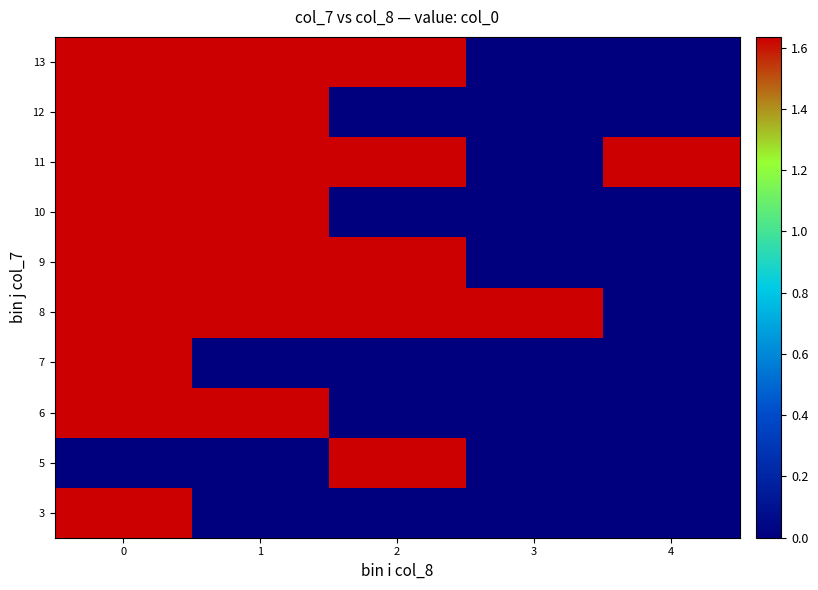

What is the difference between the maximum and minimum values in the 5 series?

1.6